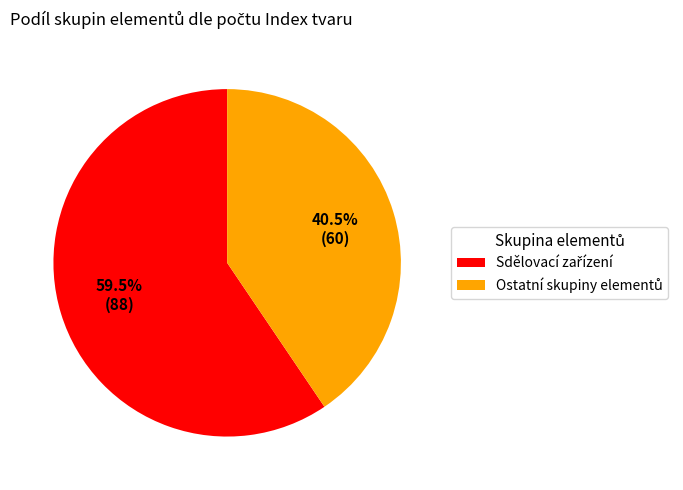

To the nearest percent, what is the average slice percentage?

50%